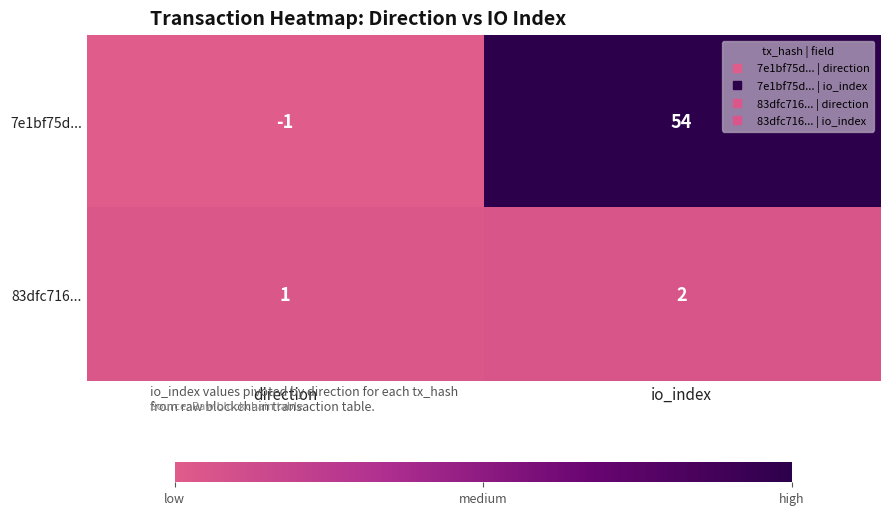

The 7e1bf75d... series shows -1 at direction. True or false?

True